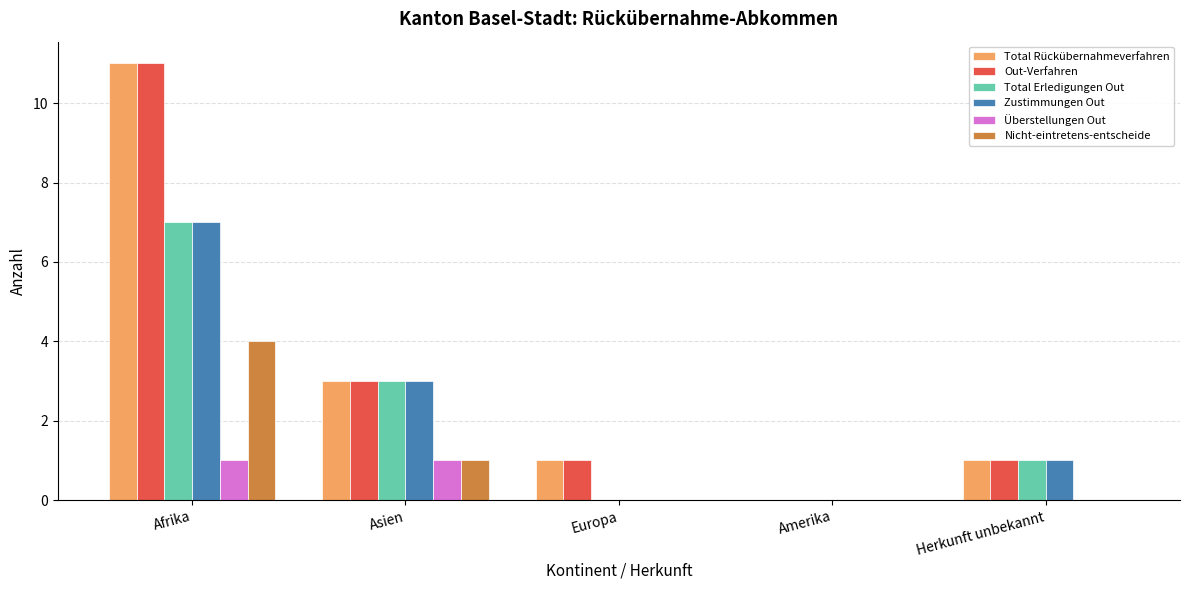

Are the bars grouped side by side (vs. stacked)?

Yes